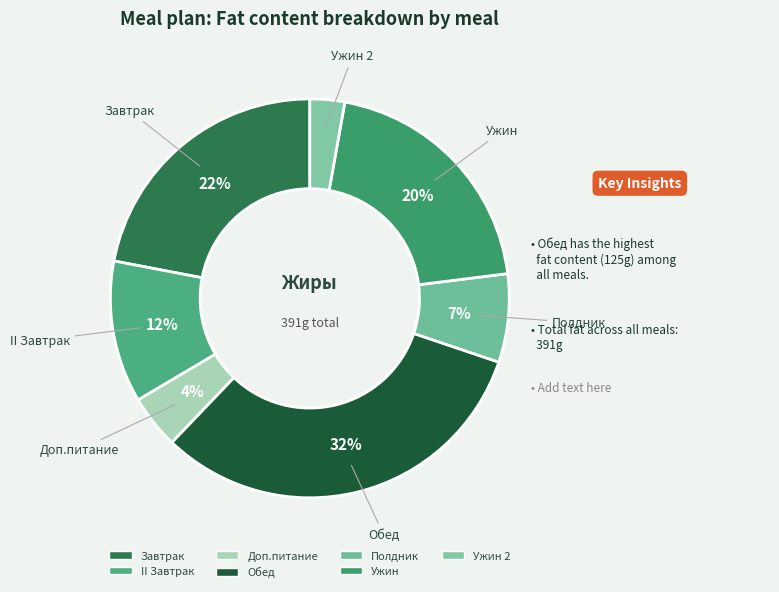

True or false: Обед accounts for 32% of the total.

True